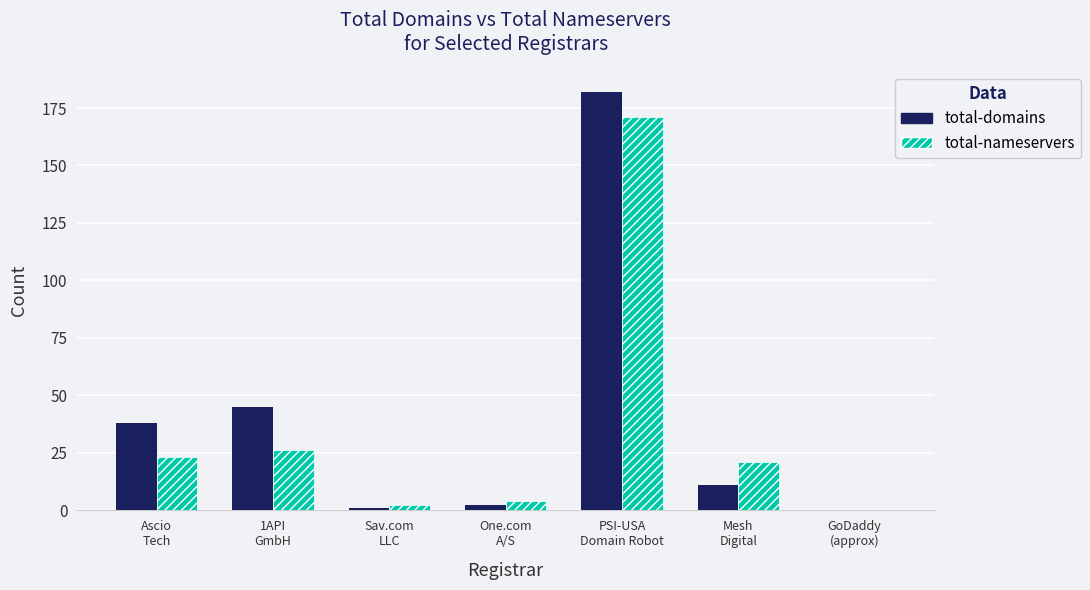

Which series has the largest range (max minus min)?

total-domains